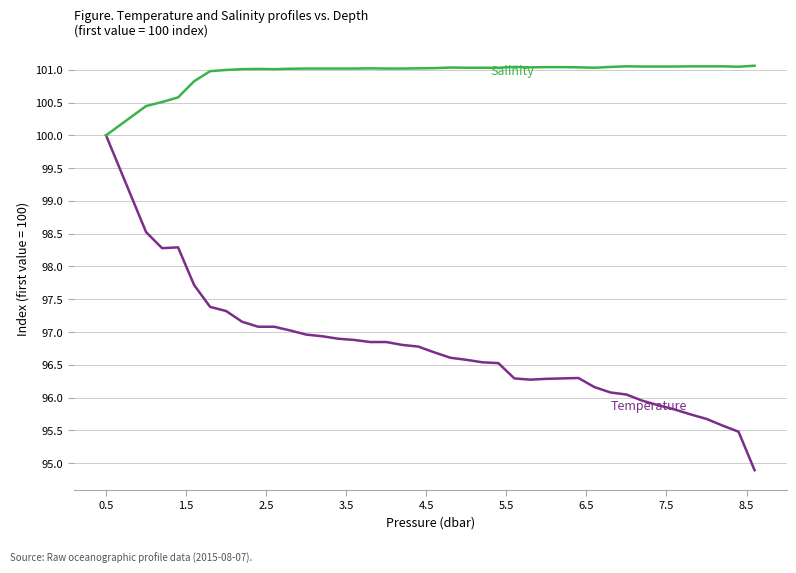

What is the greatest value displayed?

101.1